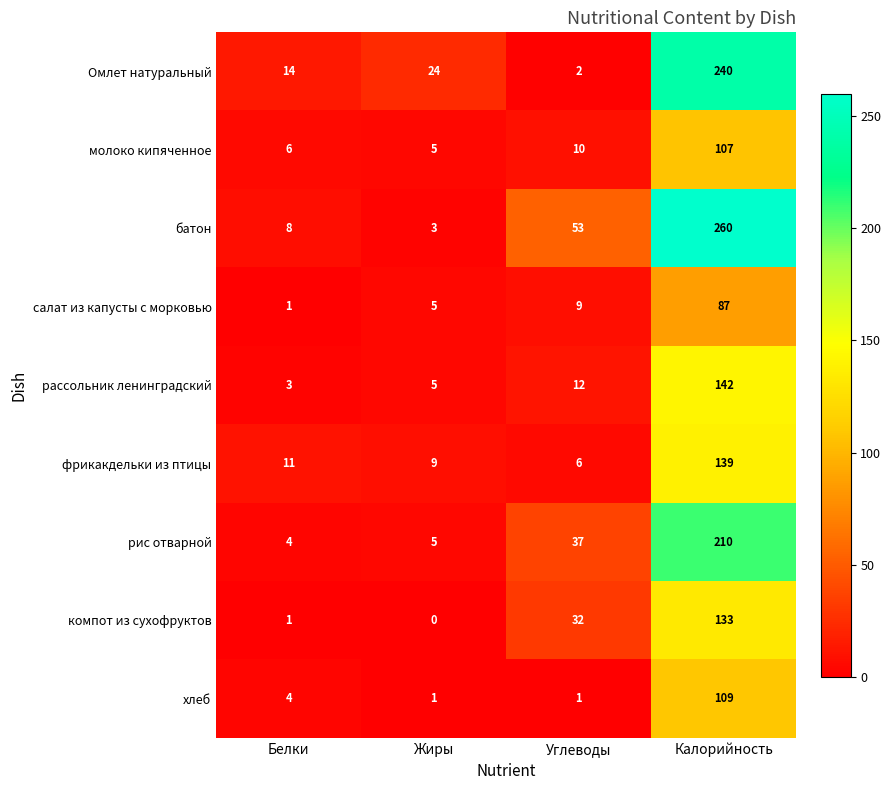

What is the sum of all фрикакдельки из птицы values?

165